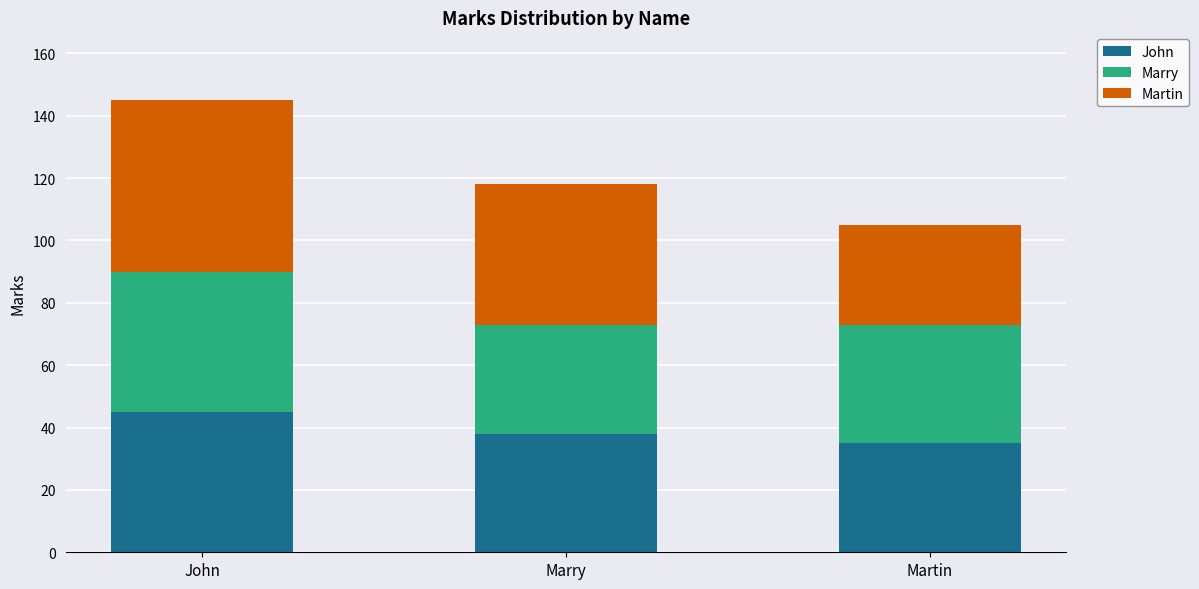

What is the sum of all John values?

118